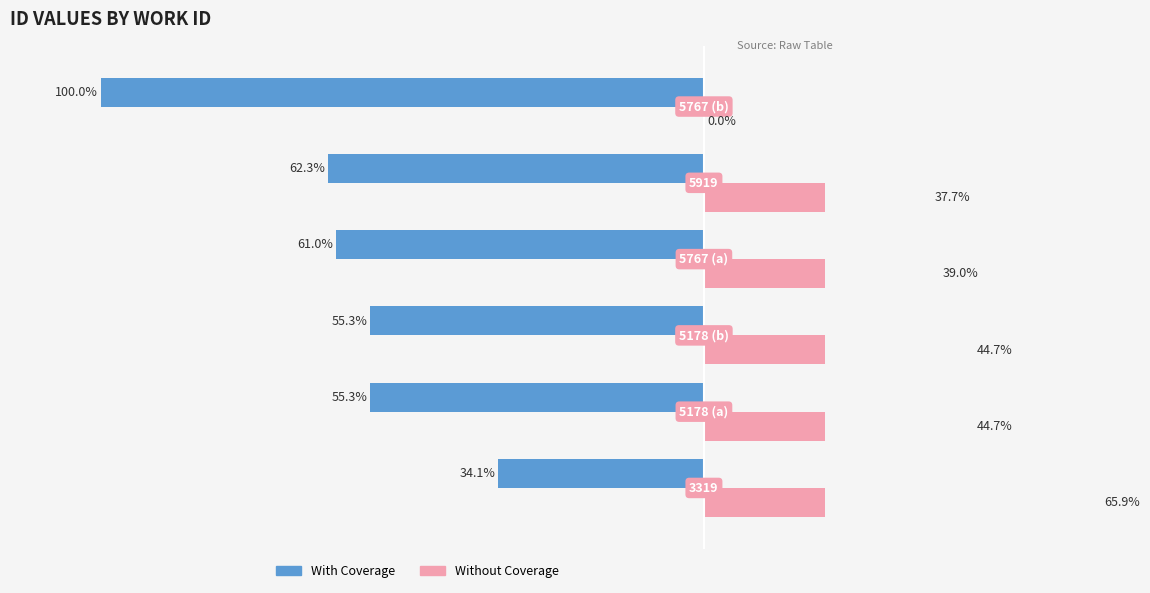

Is the value of With Coverage at 4 greater than the value of Without Coverage at 5?

No